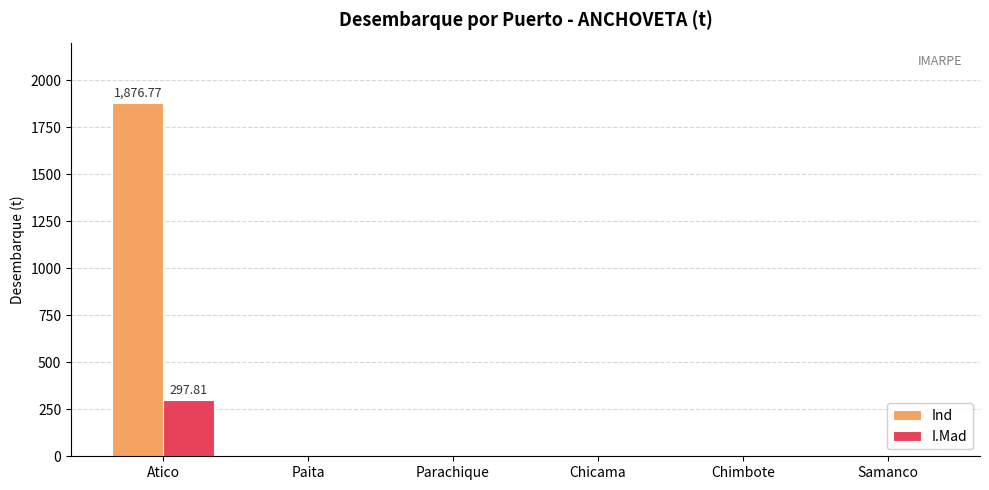

At which category is the sum across all series the highest?

Atico